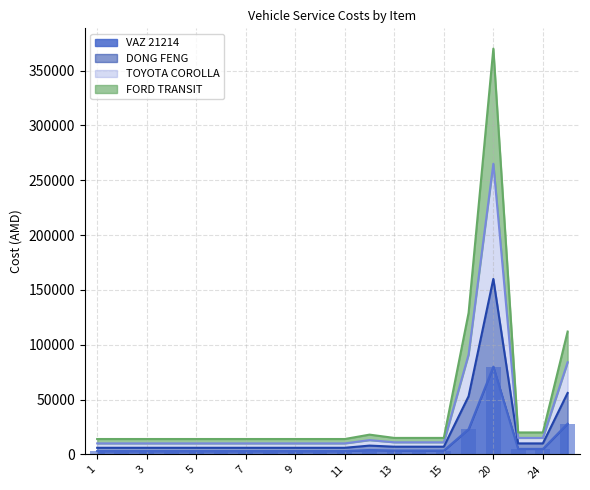

Which series has the largest range (max minus min)?

TOYOTA COROLLA